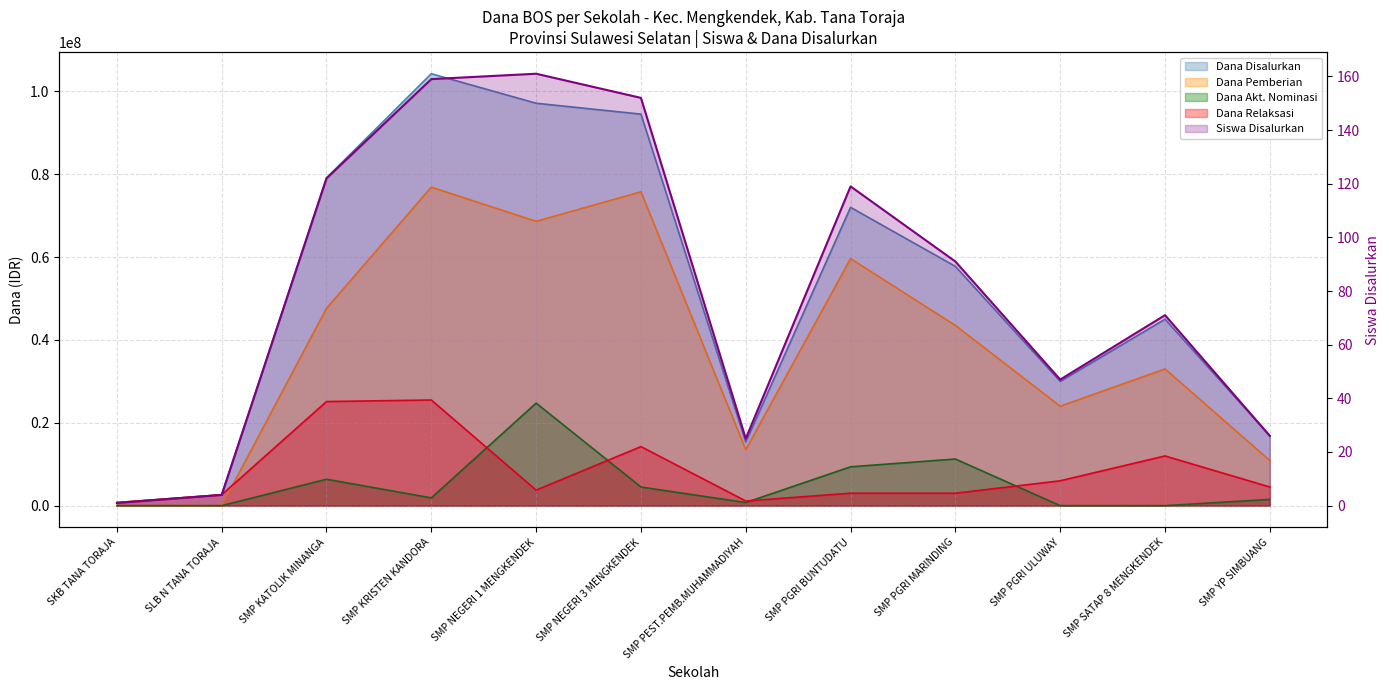

What is the average value of the Dana Pemberian series?

37781250